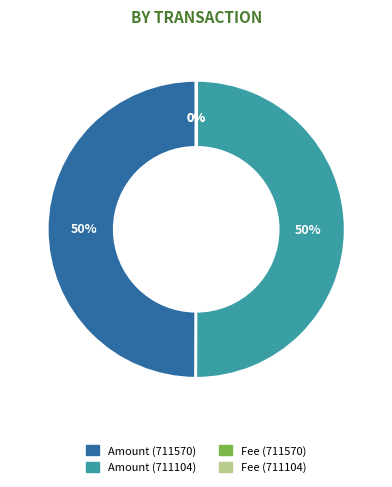

Do Amount (711104) and Amount (711570) together represent more than half of the pie?

Yes